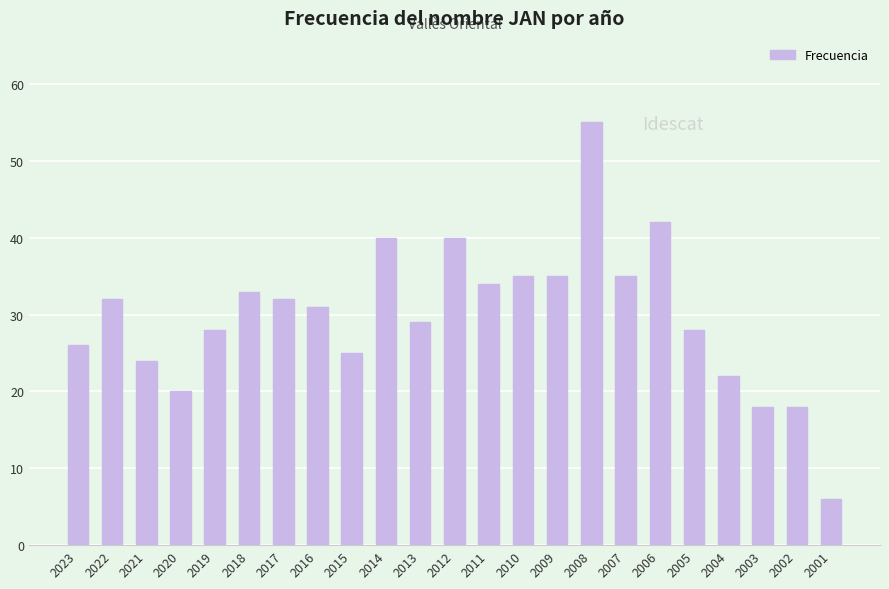

Read the value at 2023.

26